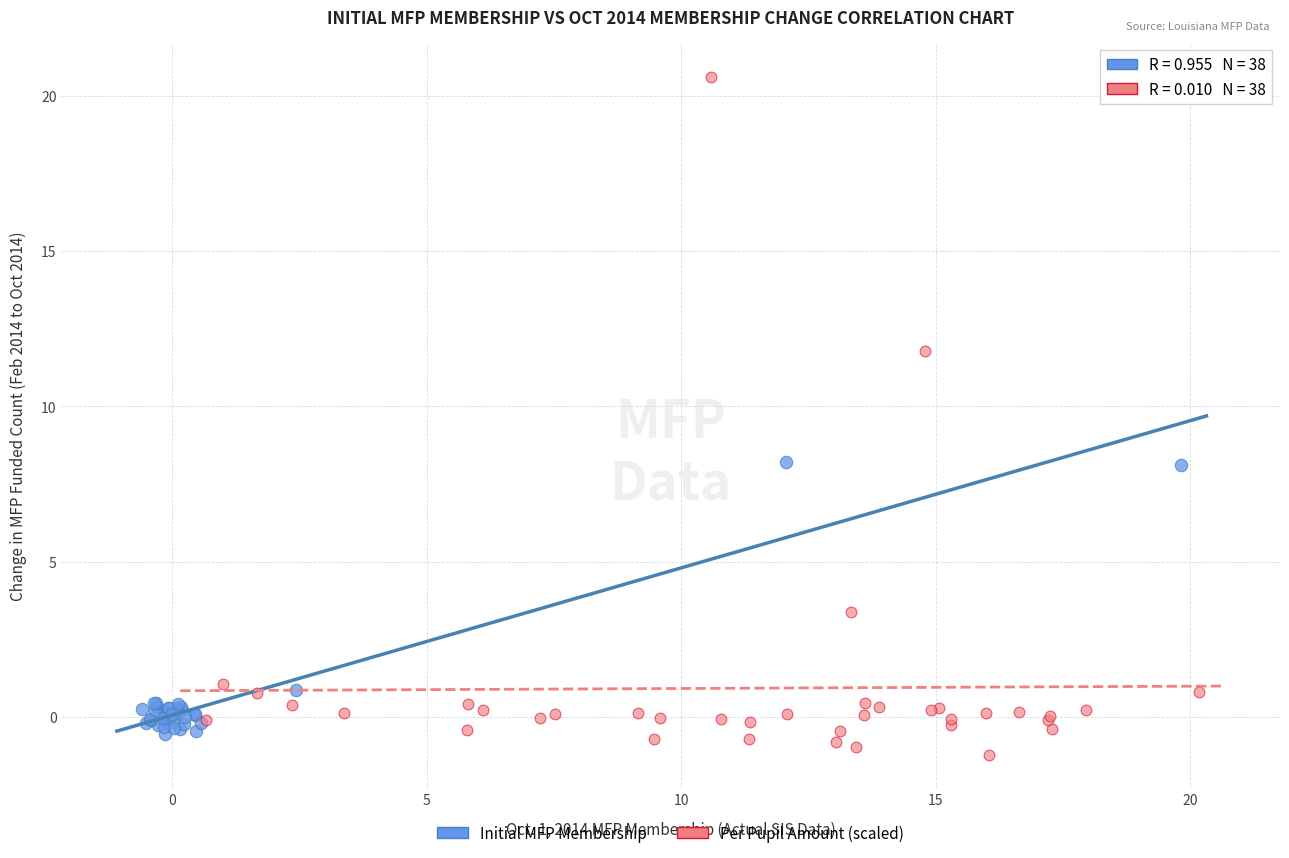

Which series contains the highest Y value?

Per Pupil Amount (scaled)